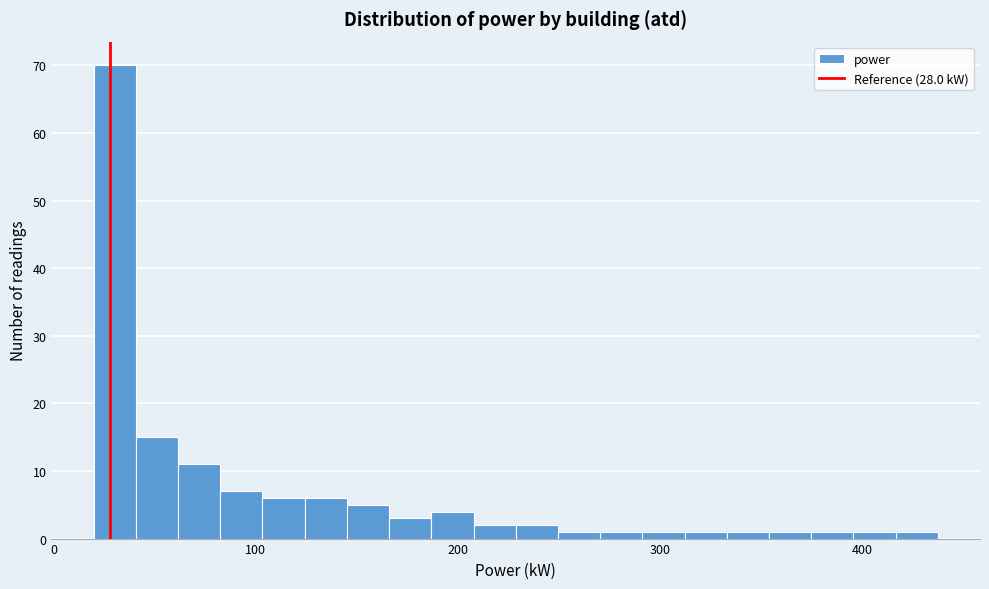

Read against the x-axis, roughly where is the centre of the tallest bar?

30